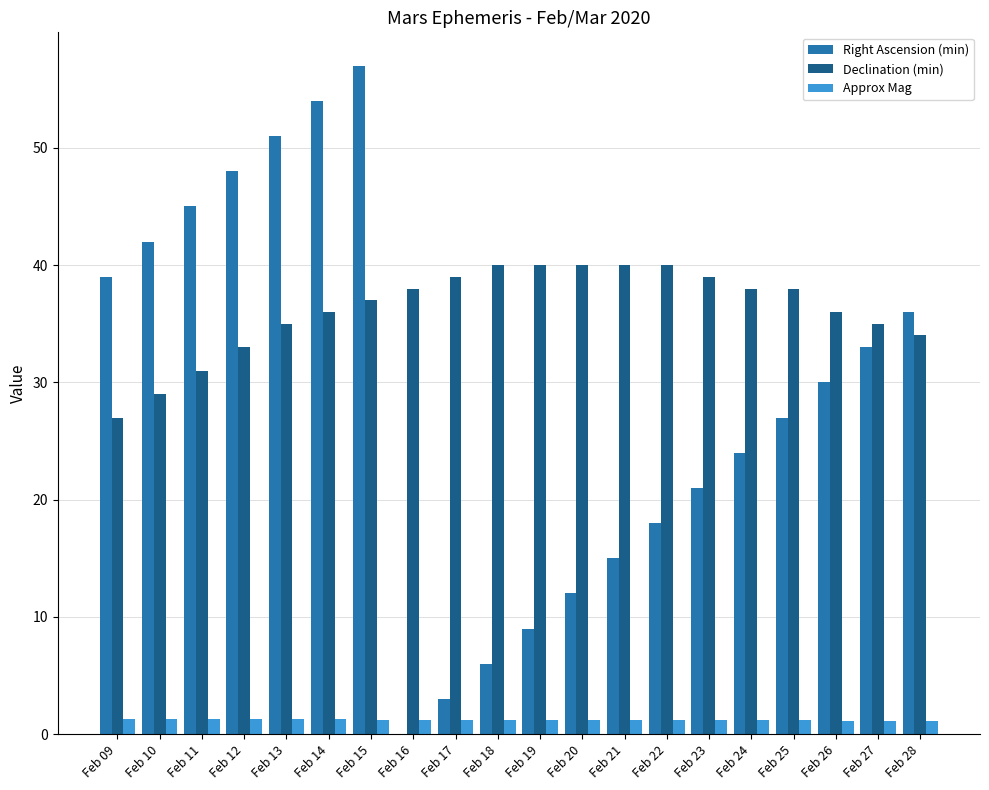

At which category is the sum across all series the highest?

Feb 15